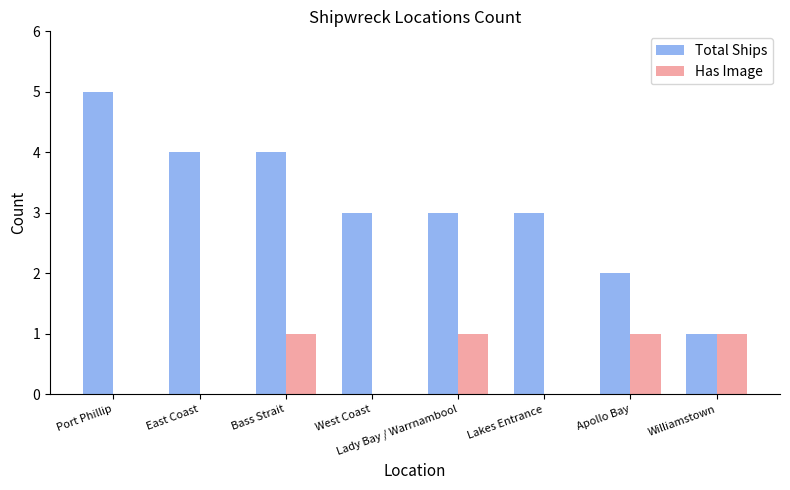

Count the Has Image values in the range 0 to 1.

8